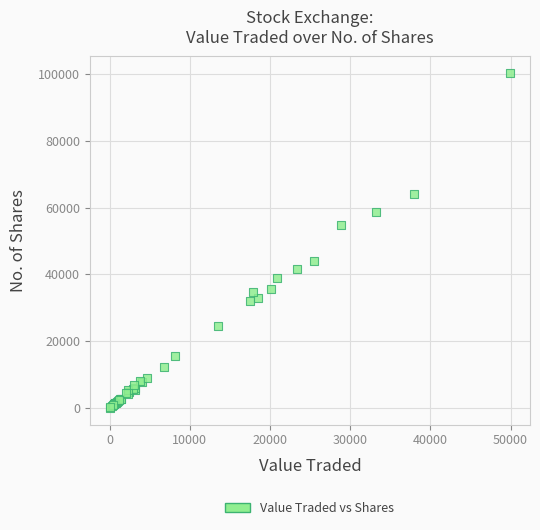

What Y value in the scatter plot is closest to 50174?

54879